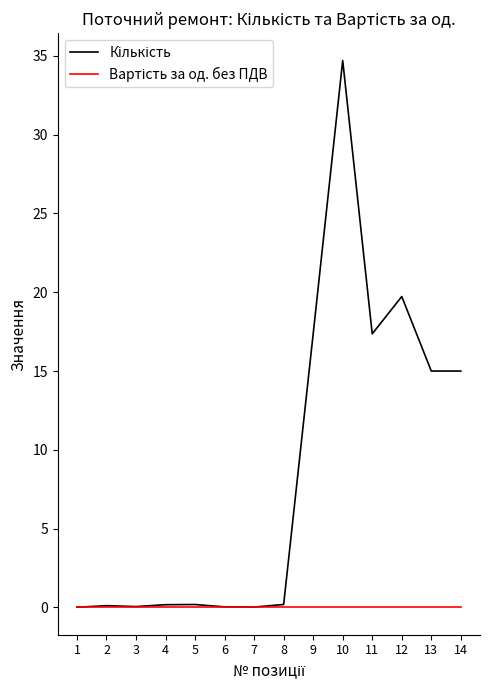

At which category is the sum across all series the highest?

10